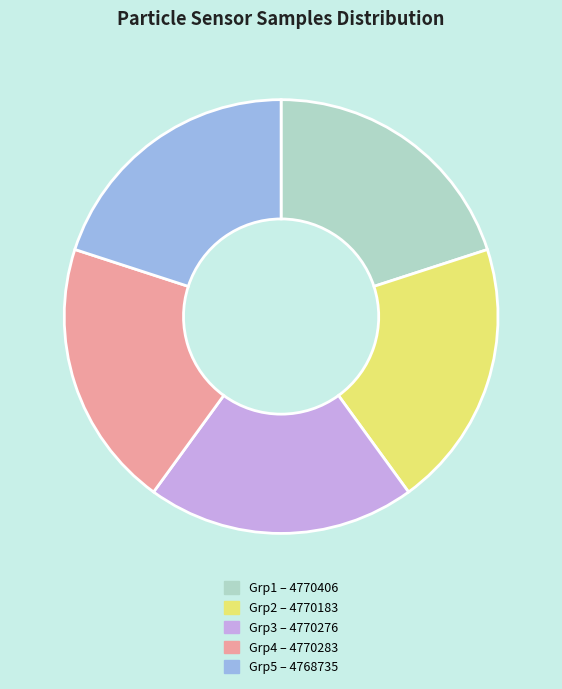

Do Grp4 – 4770283 and Grp1 – 4770406 together represent more than half of the pie?

No